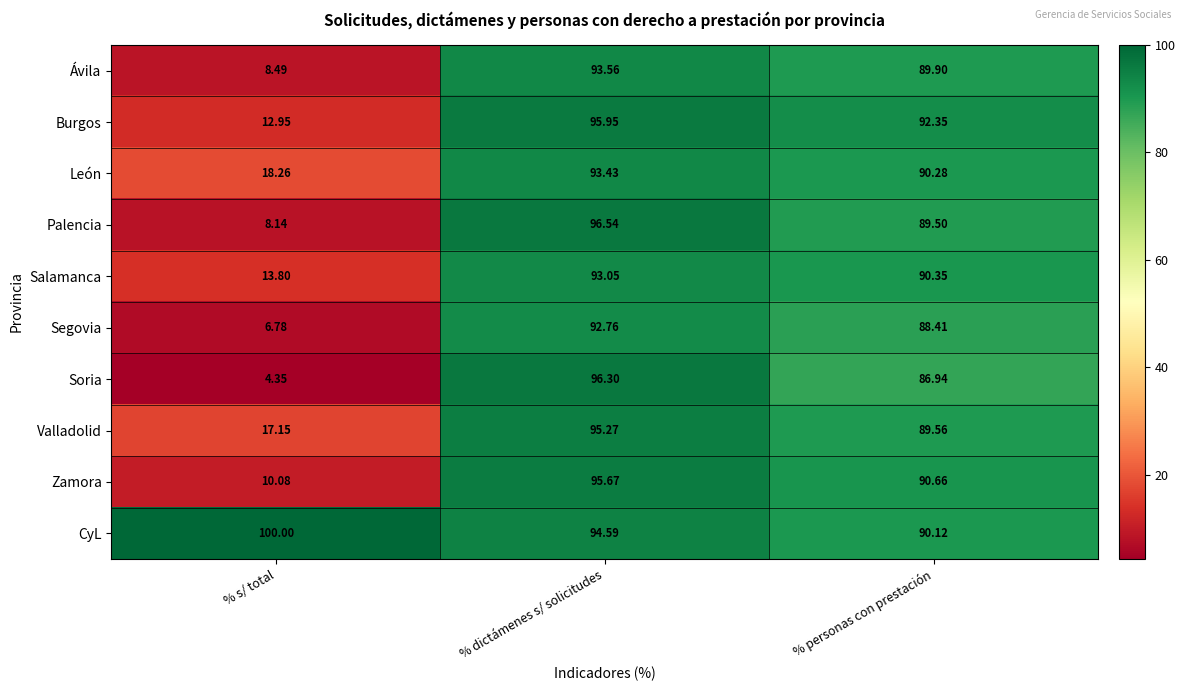

At which category is the sum across all series the highest?

% dictámenes s/ solicitudes